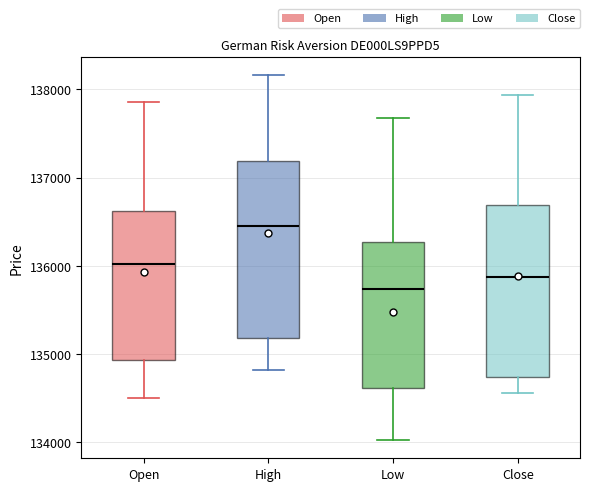

Reading left to right, transcribe this box plot: for each box, give where its median line is, the range the box spans, and where its two whiskers end, as read against the y-axis. The values are not printed on the chart, so give them approximately, as read against the axis.

Open: median 136000, box 134900 to 136600, whiskers 134500 to 137900
High: median 136400, box 135200 to 137200, whiskers 134800 to 138200
Low: median 135700, box 134600 to 136300, whiskers 134000 to 137700
Close: median 135900, box 134700 to 136700, whiskers 134600 to 137900